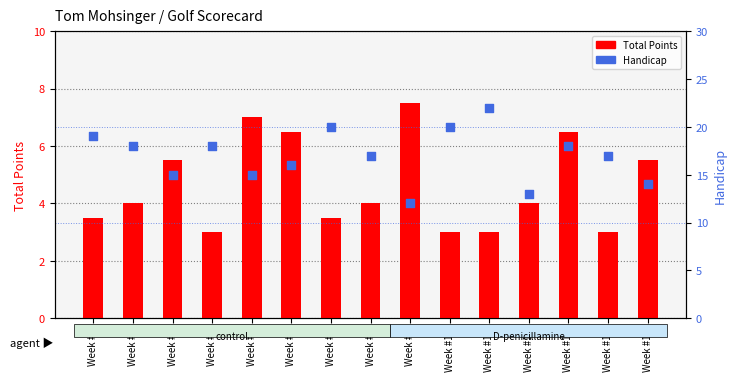

What are all the series names shown in the legend?

Total Points, Handicap